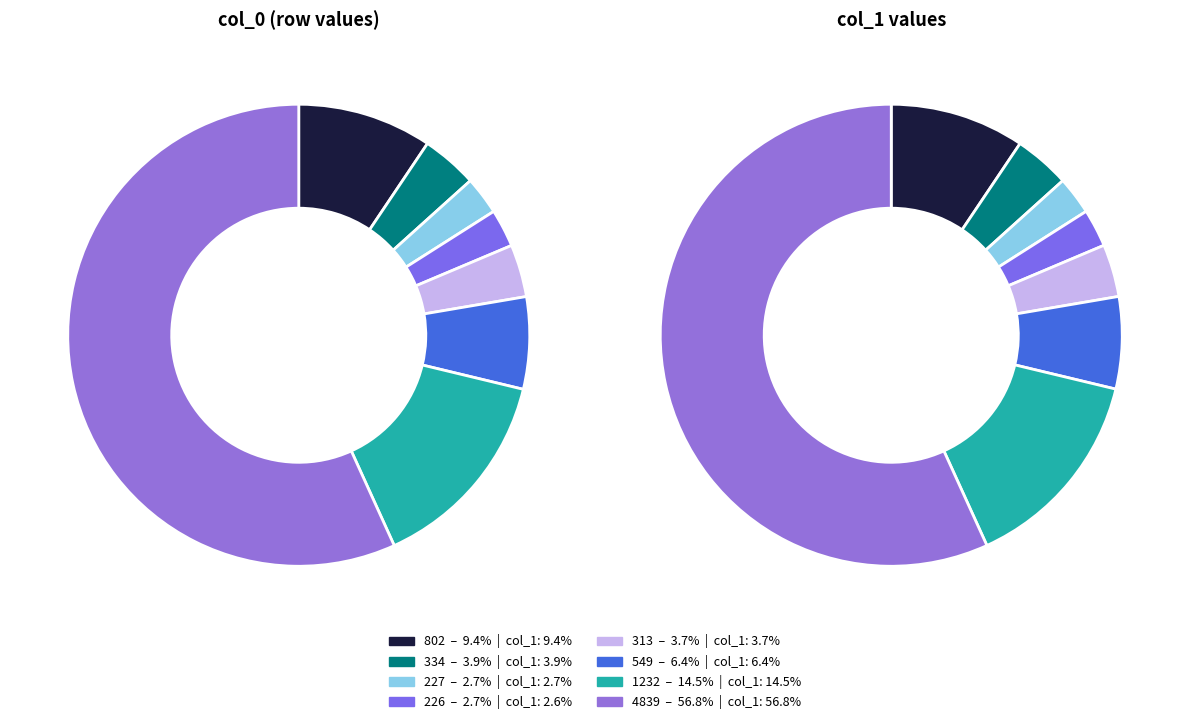

What is the smallest slice in the pie chart?

226